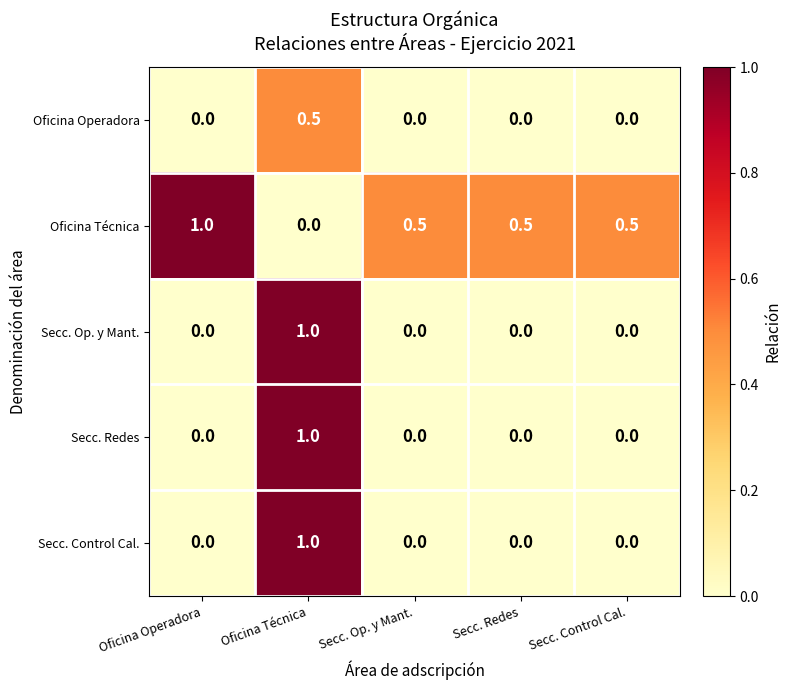

Which series has the largest total across all categories?

Oficina Técnica